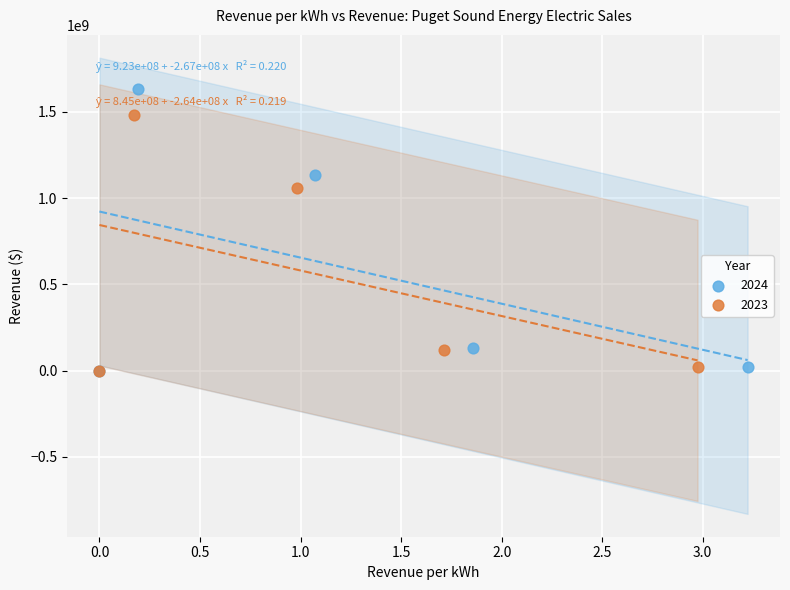

Which series contains the highest Y value?

2024